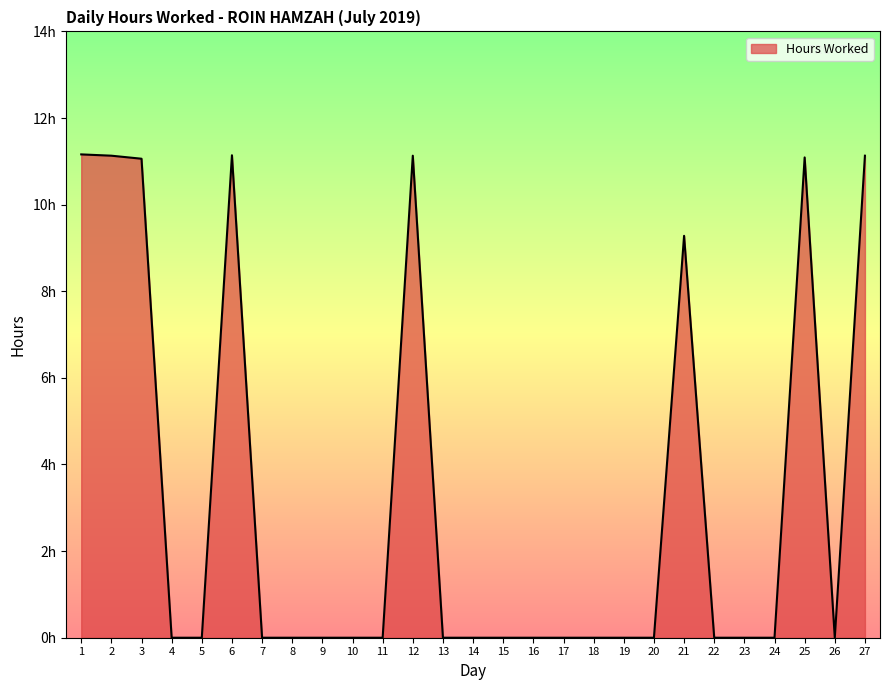

Between 27 and 11, which is larger?

27